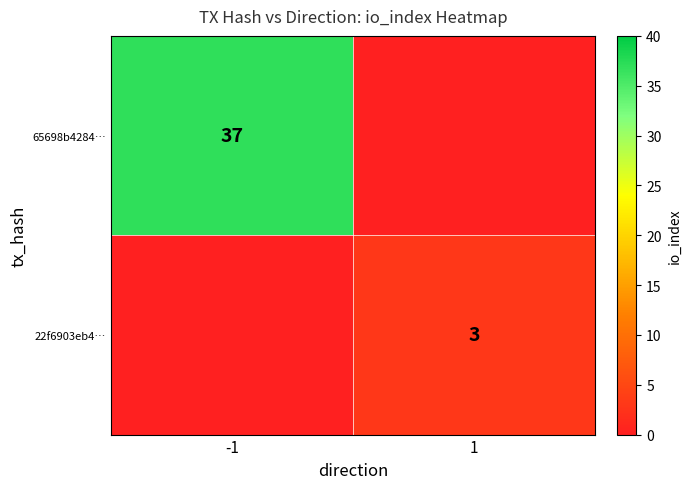

Is it true that 22f6903eb4… equals 3 at 1?

True